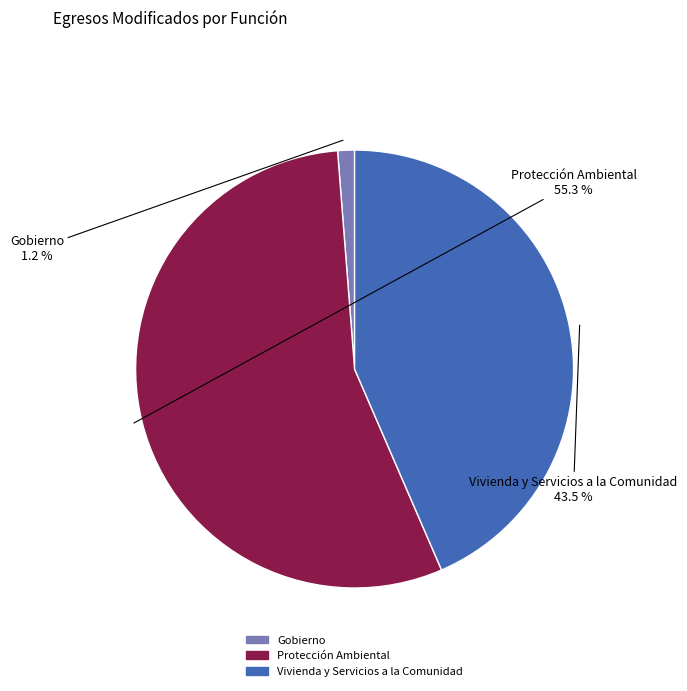

Is the sum of Gobierno and Protección Ambiental greater than half?

Yes